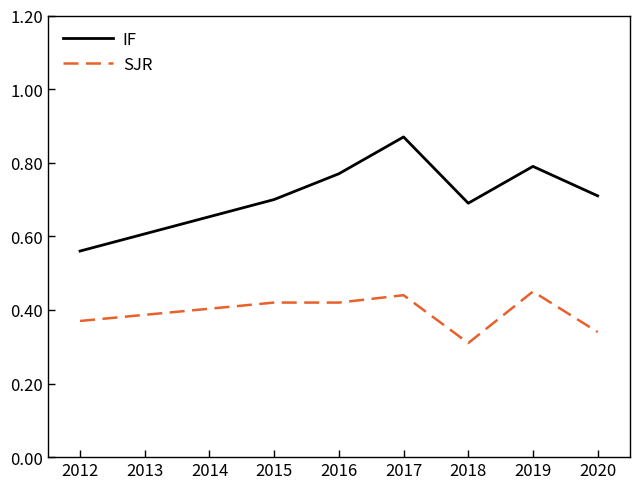

Which category has the highest value across all series?

2017